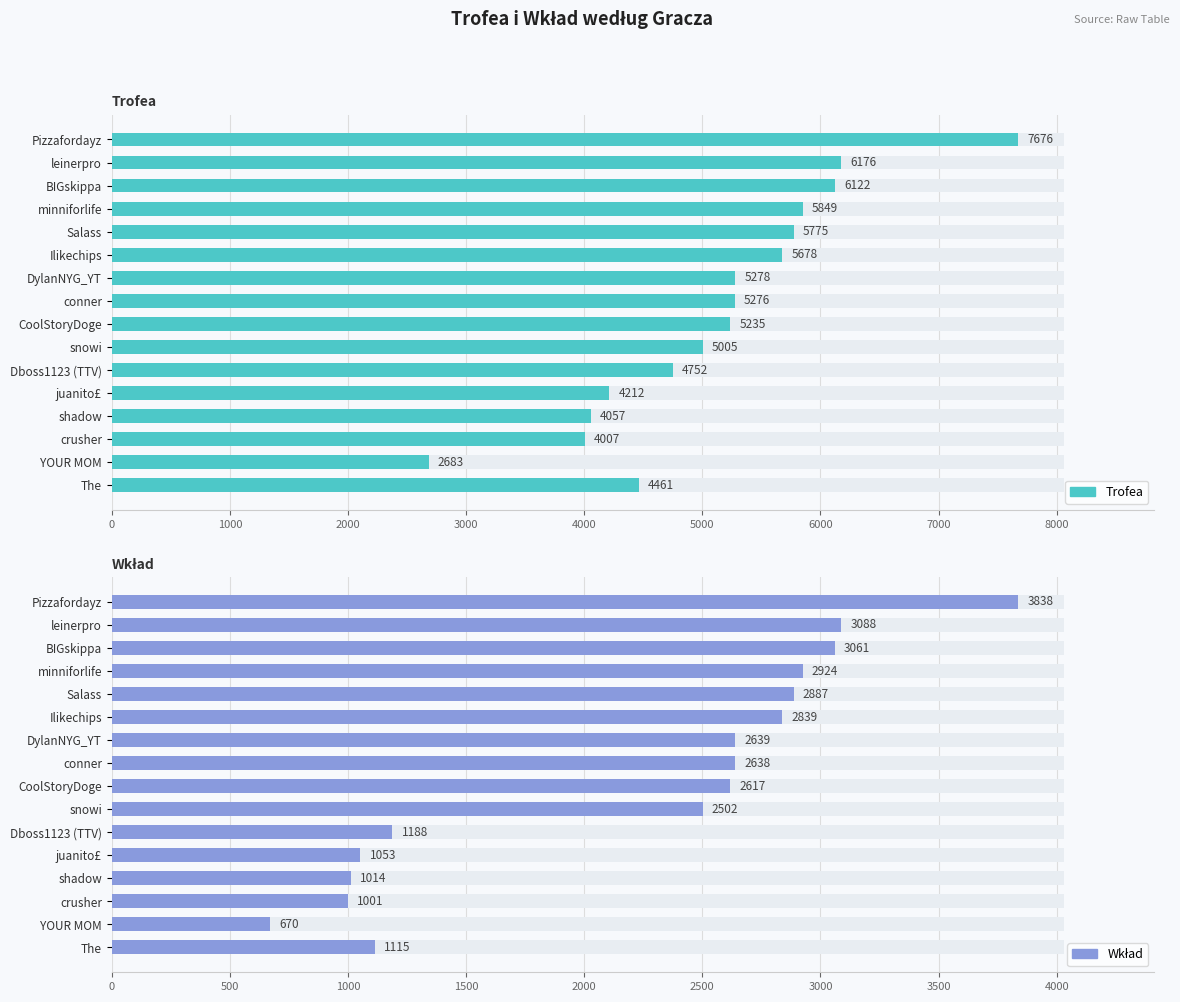

List the series in order of their overall mean, lowest first.

Wkład, Trofea